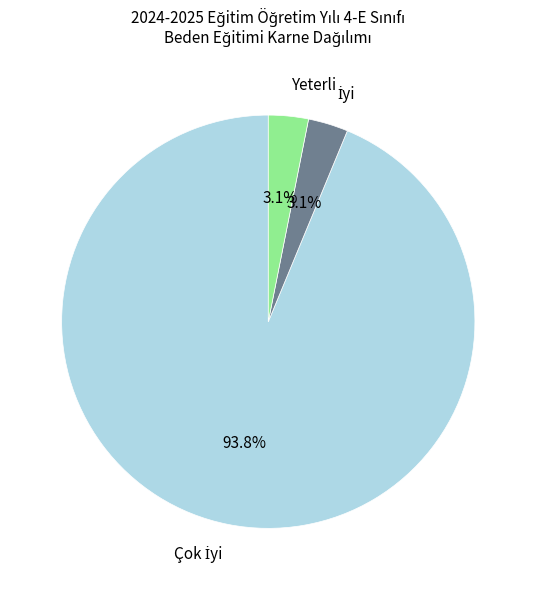

How many slices are in this pie chart?

3